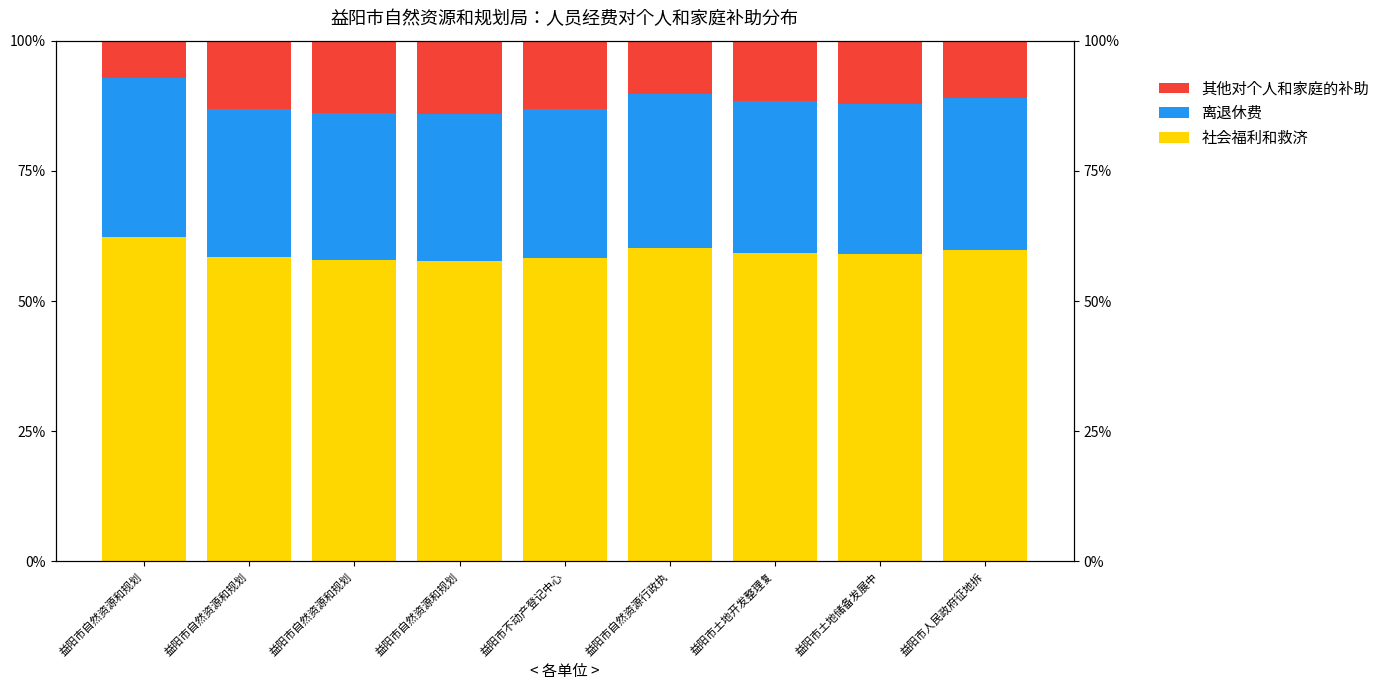

What is the approximate value of 其他对个人和家庭的补助 at 益阳市人民政府征地拆?

10.9